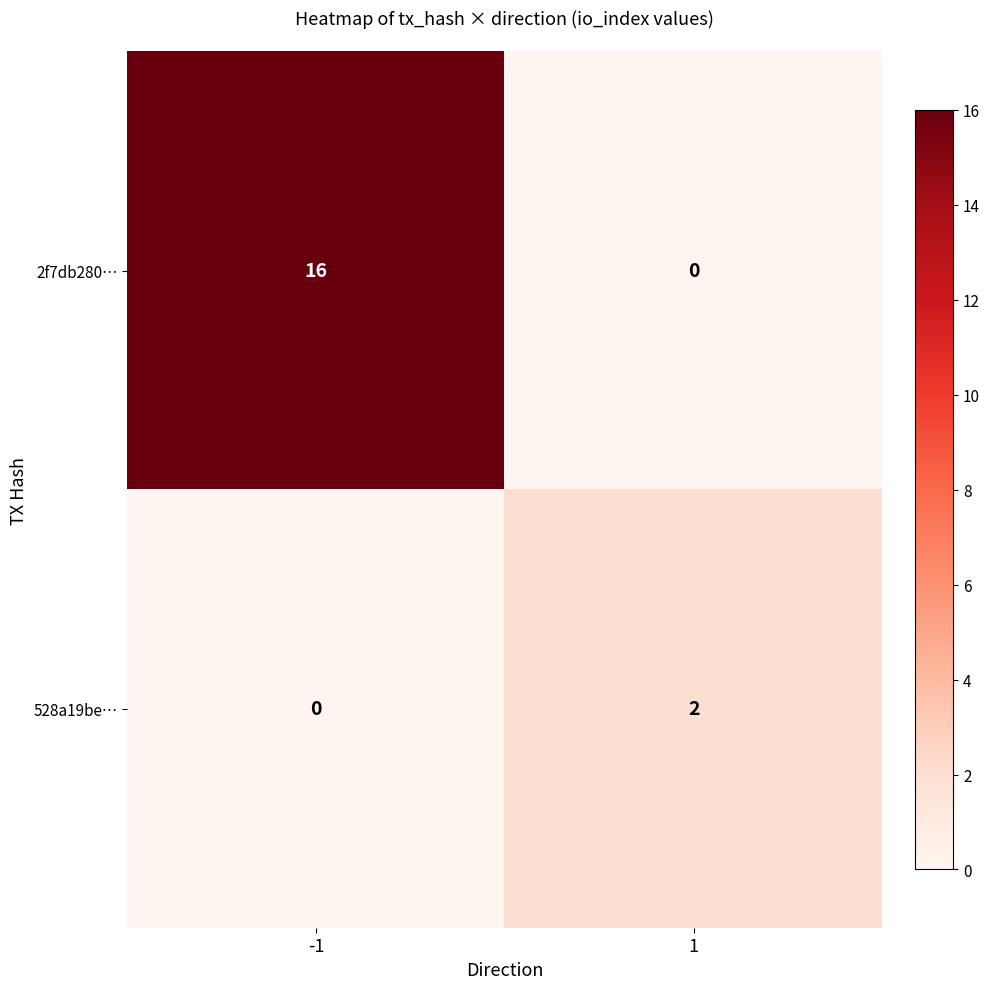

The value of 528a19be… at -1 is 0. True or false?

True